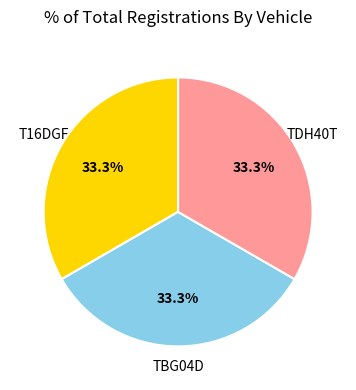

How many slices are in this pie chart?

3